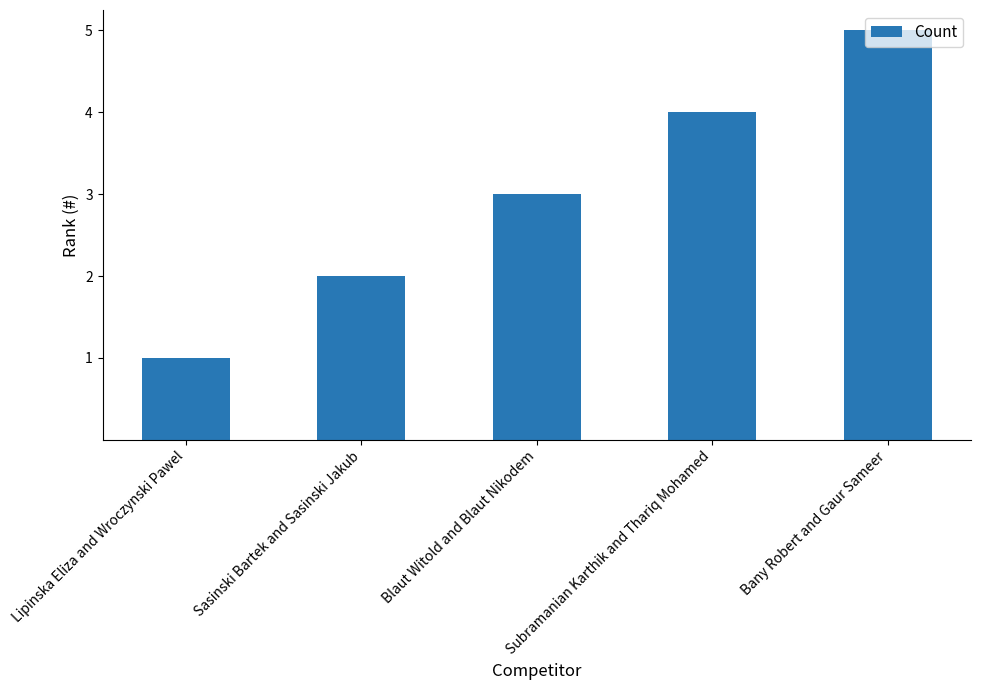

How many data points are less than 3?

2